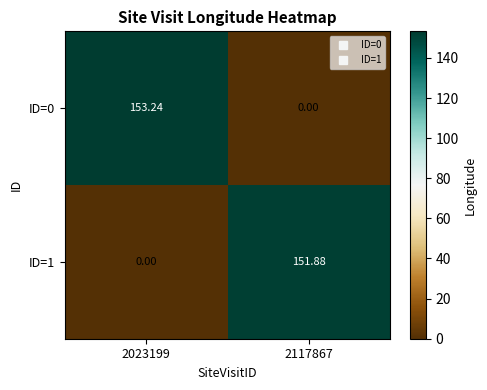

Which series has the largest total across all categories?

ID=0